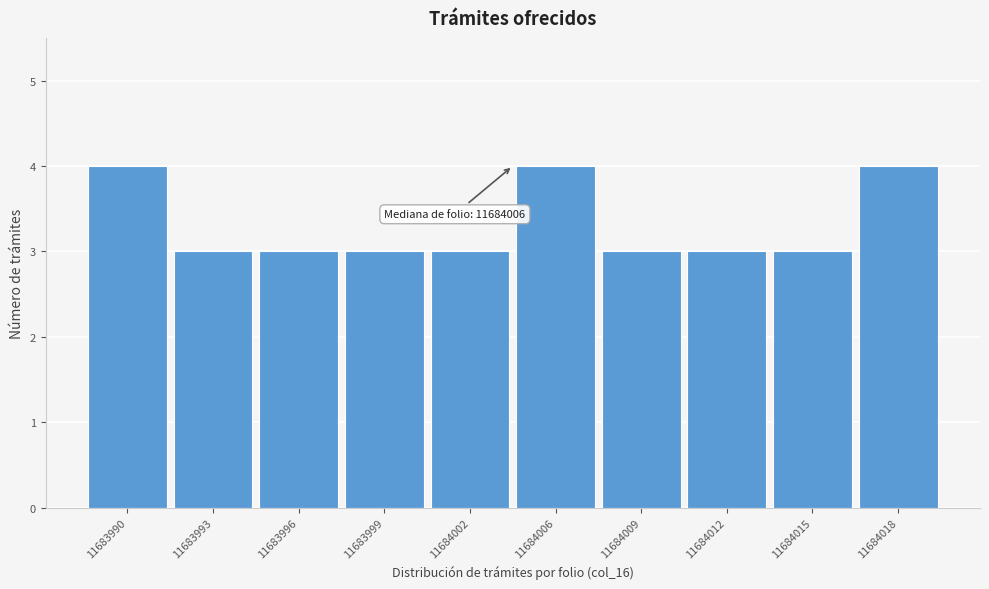

Reading left to right, transcribe all the data shown in this chart.

11683990=4	11683993=3	11683996=3	11683999=3	11684002=3	11684006=4	11684009=3	11684012=3	11684015=3	11684018=4